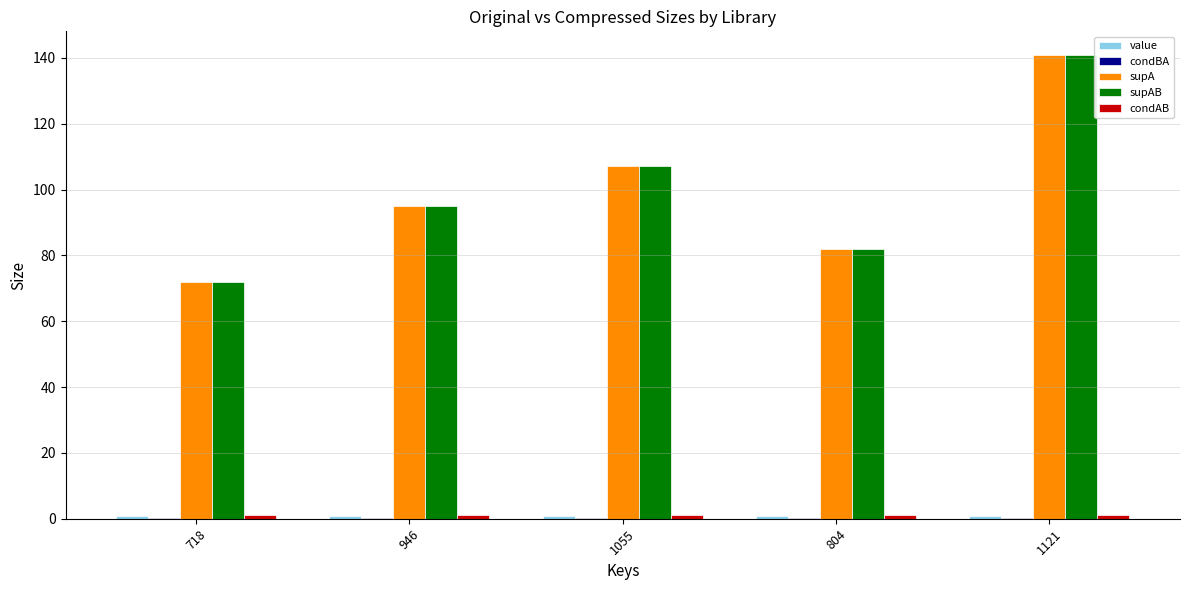

The supA series shows 82.0 at 804. True or false?

True